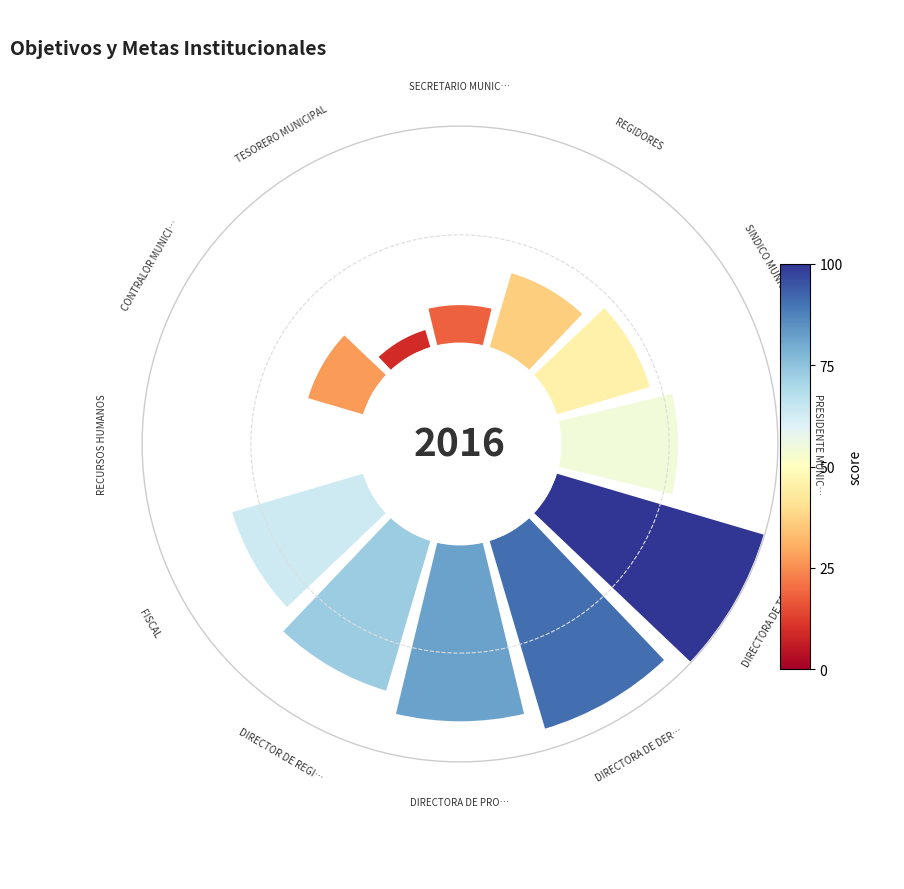

True or false: FISCAL accounts for 5% of the total.

False